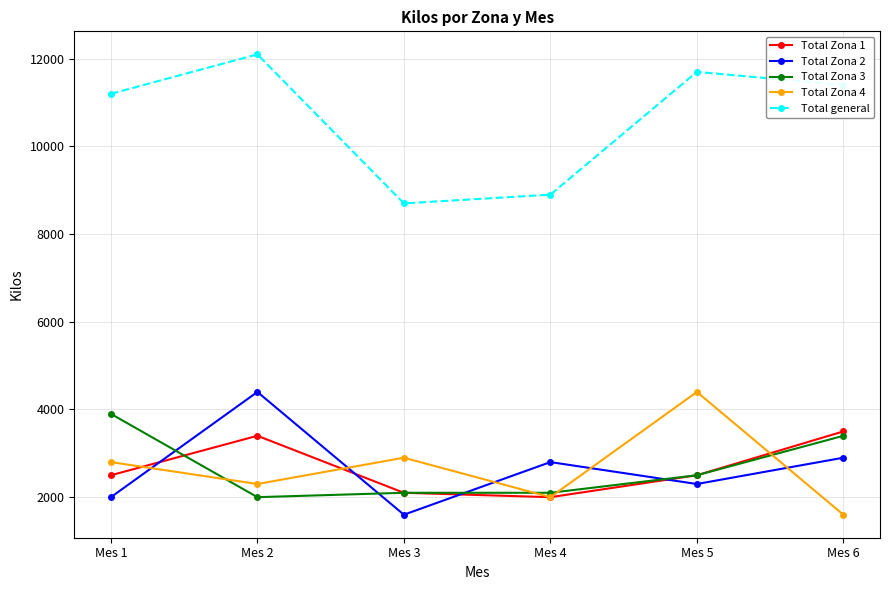

What is the spread (max minus min) of values at Mes 2?

10100